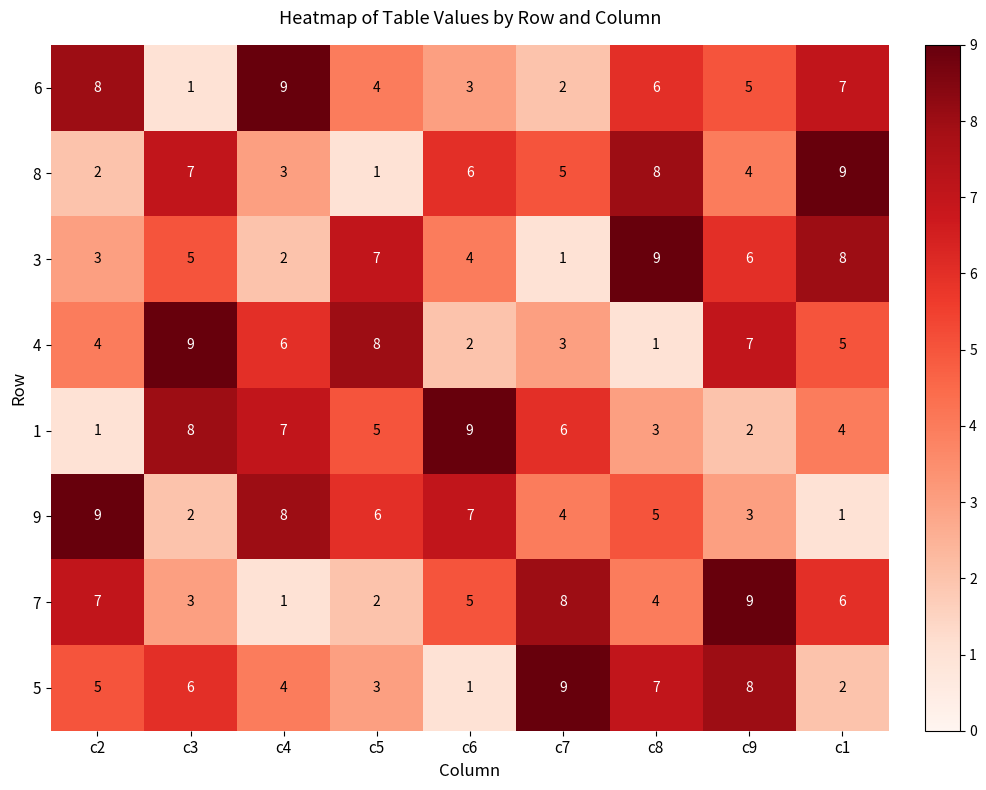

What is the spread (max minus min) of values at c1?

8